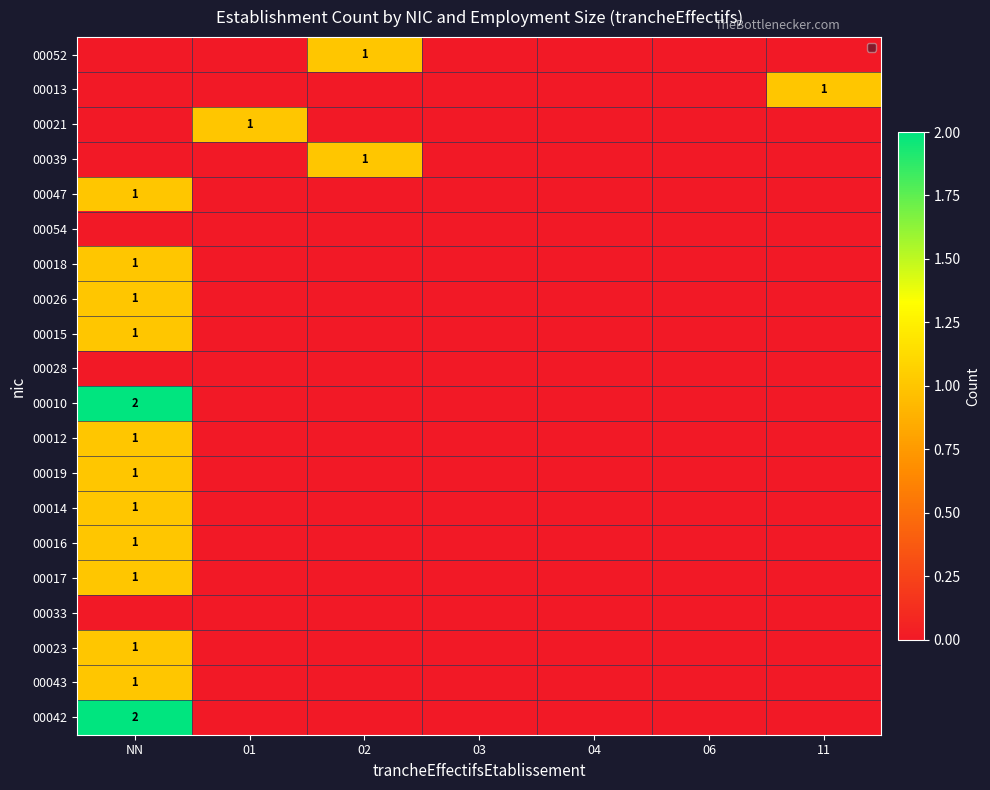

Which series changed the most between 01 and 04?

00021